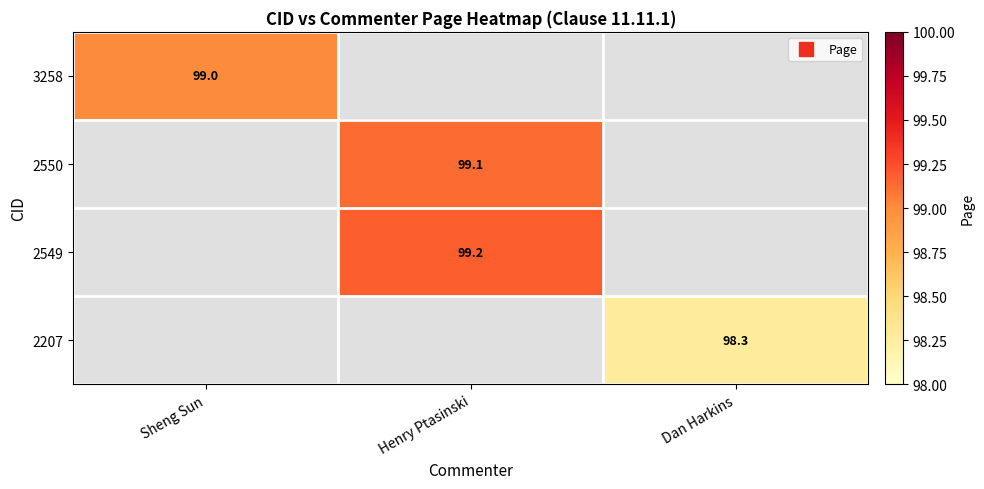

At how many categories does at least one series exceed 98?

3